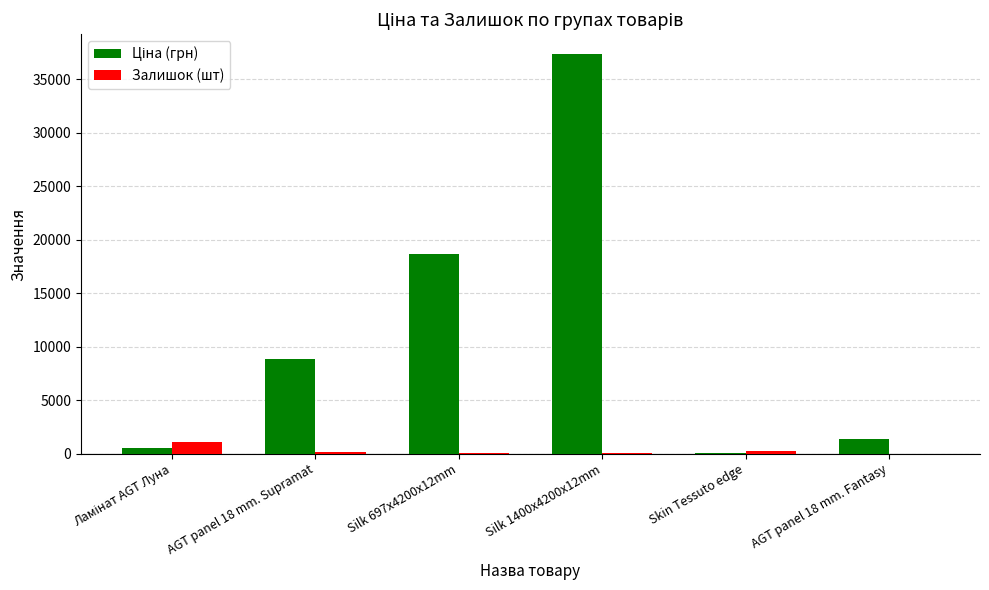

At which category is the sum across all series the highest?

Silk 1400x4200x12mm